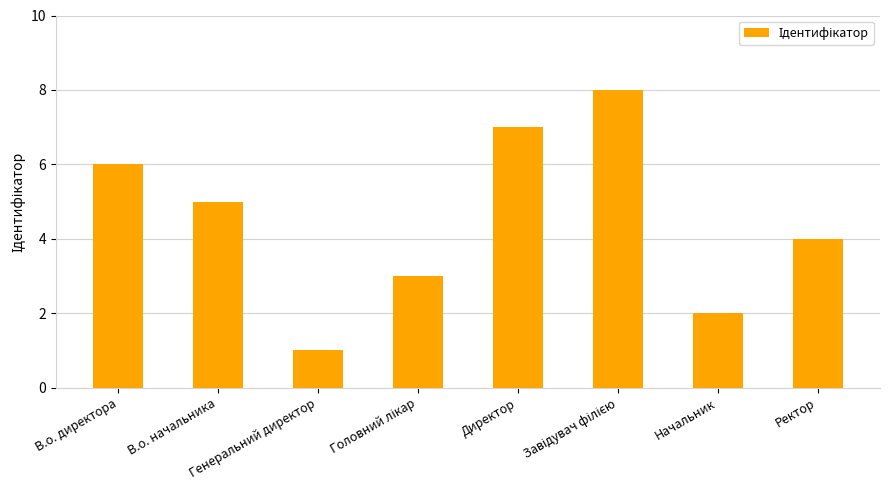

True or false: the data shows 4 at Начальник.

False